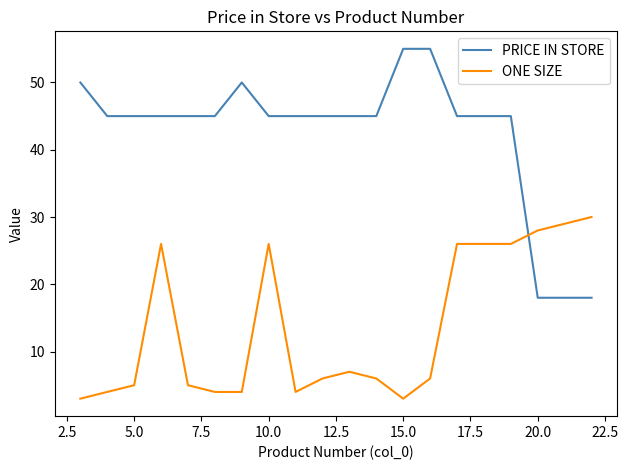

What is the highest value of the ONE SIZE series?

30